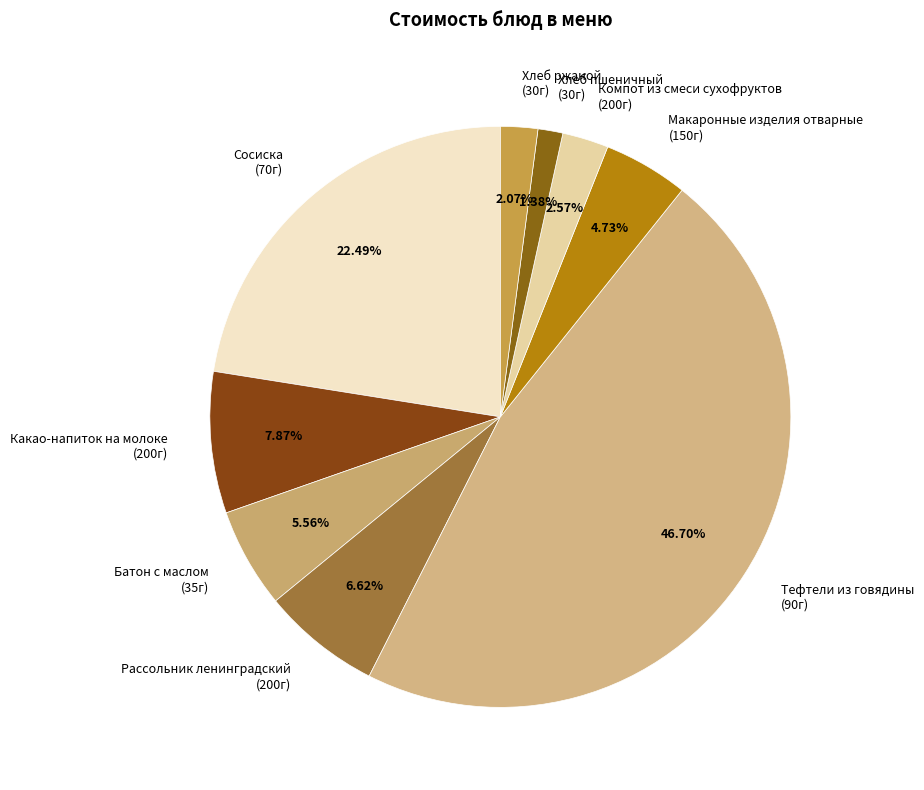

Between Макаронные изделия отварные (150г) and Тефтели из говядины (90г), which is larger?

Тефтели из говядины (90г)